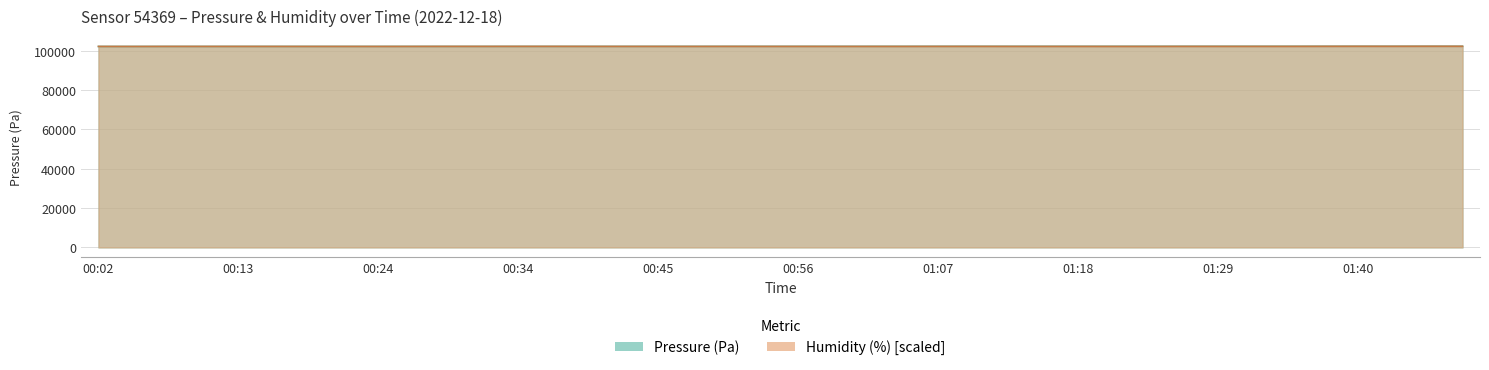

Which has a higher value, 00:10 or 00:29?

00:29